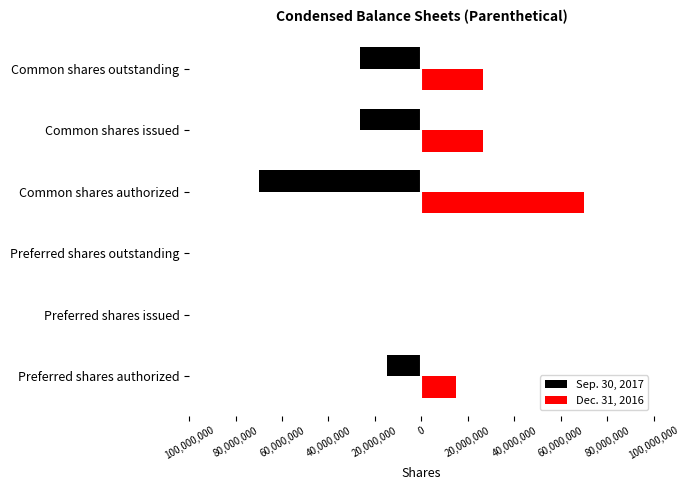

What are all the series names shown in the legend?

Sep. 30, 2017, Dec. 31, 2016